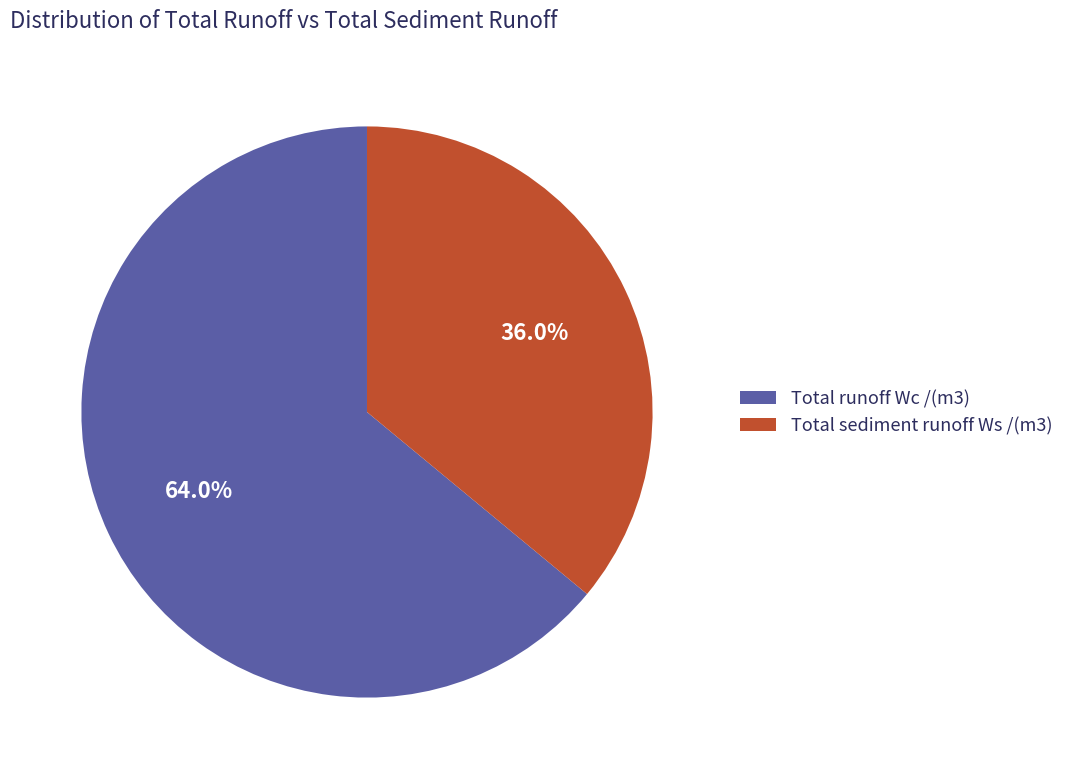

Is there any slice that represents more than half of the pie?

Yes